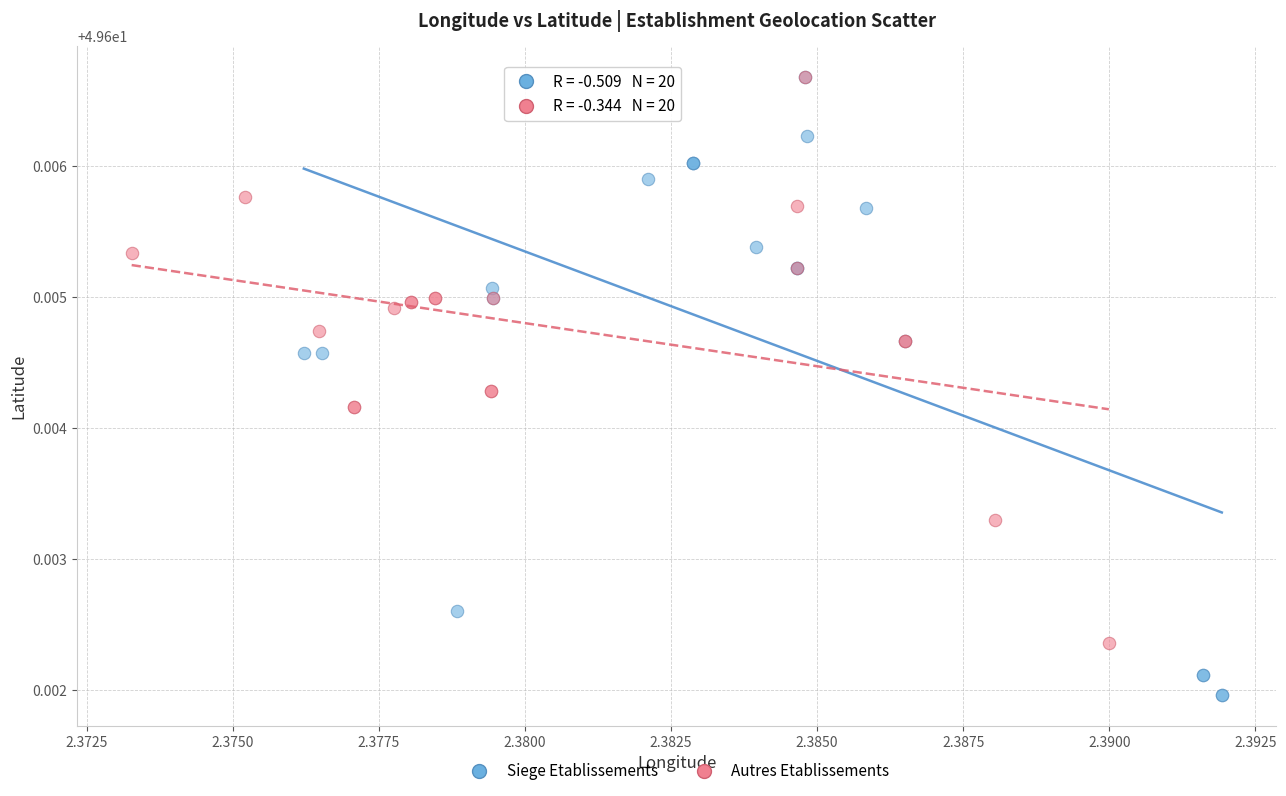

Which series has the widest spread of Y values?

Siege Etablissements